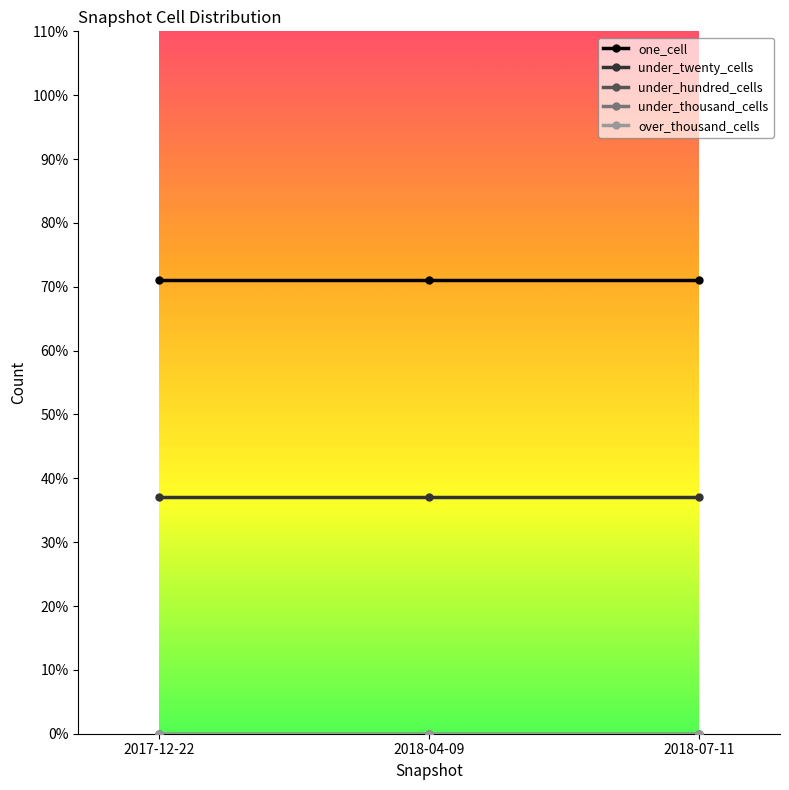

List the series in order of their peak value, lowest first.

under_hundred_cells, under_thousand_cells, over_thousand_cells, under_twenty_cells, one_cell